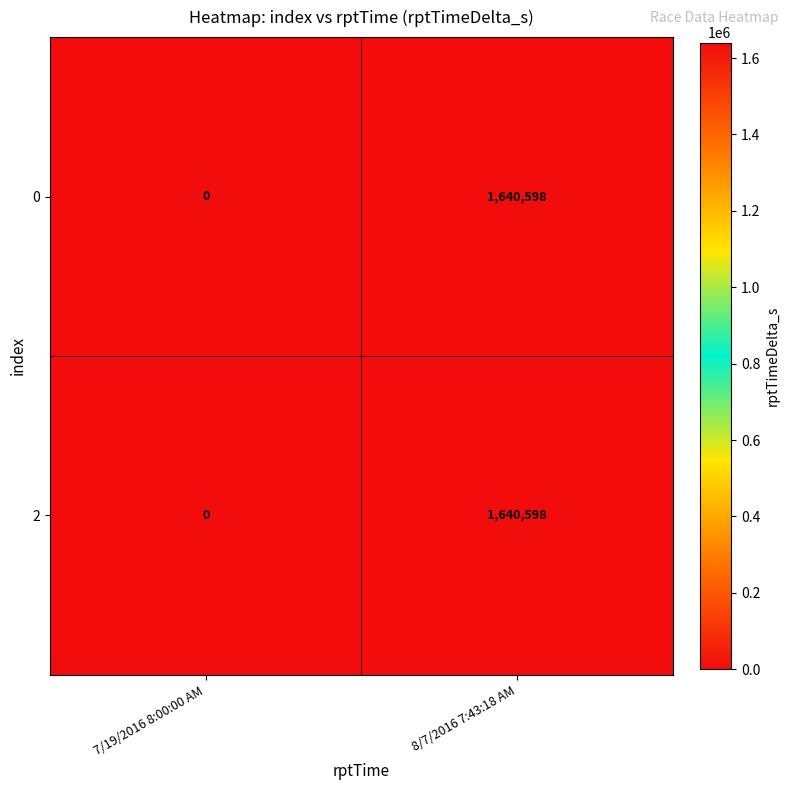

At how many categories does at least one series exceed 1506281?

1